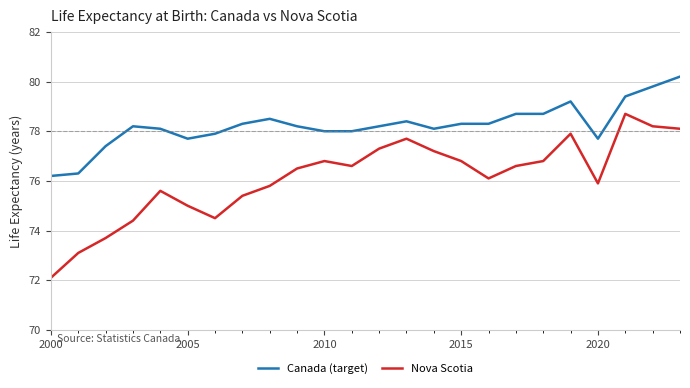

Which series has the largest total across all categories?

Canada (target)